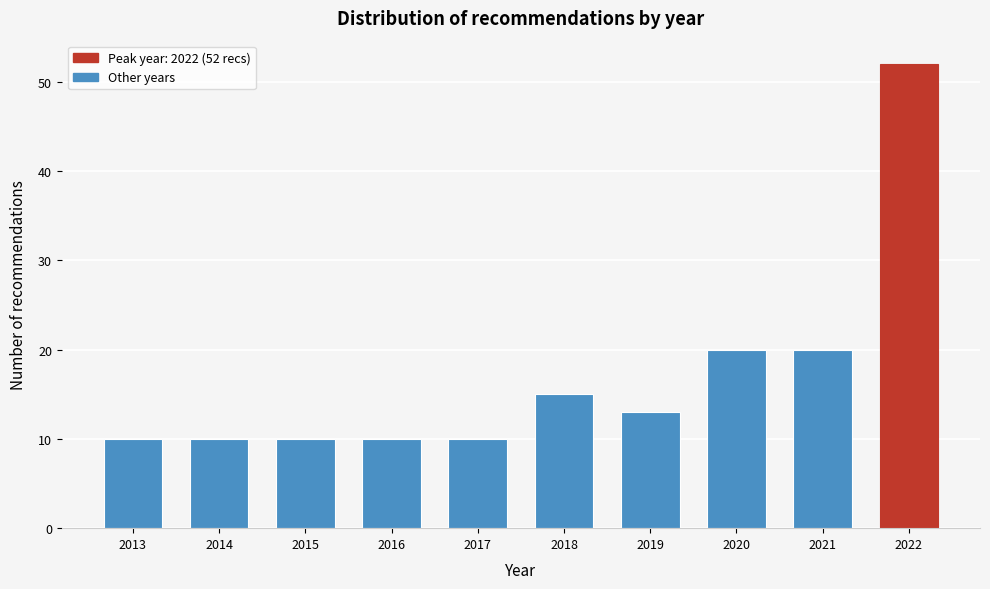

Reading left to right, extract all data points from this chart.

10	10	10	10	10	15	13	20	20	52